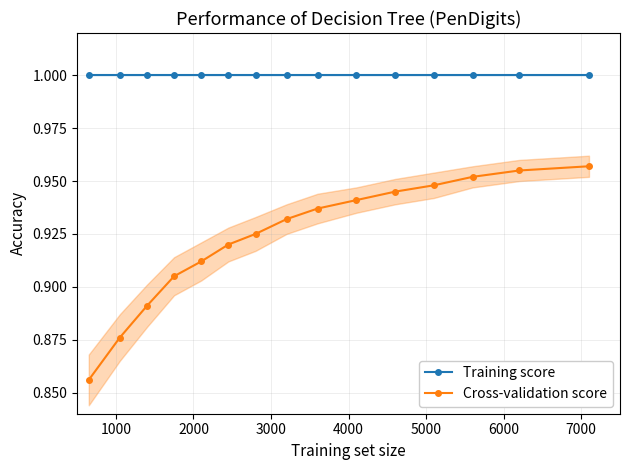

At how many categories does at least one series exceed 0?

15